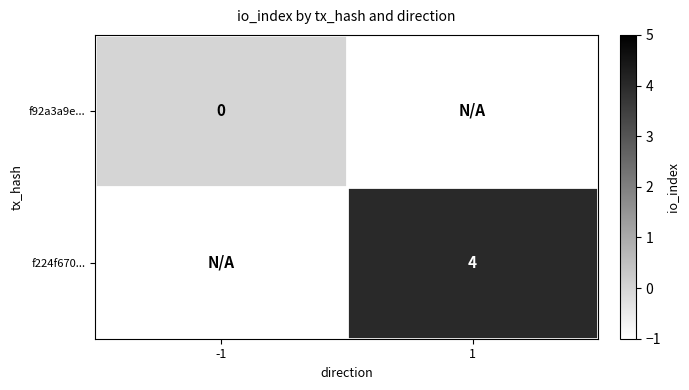

The f224f670... series shows 7 at 1. True or false?

False